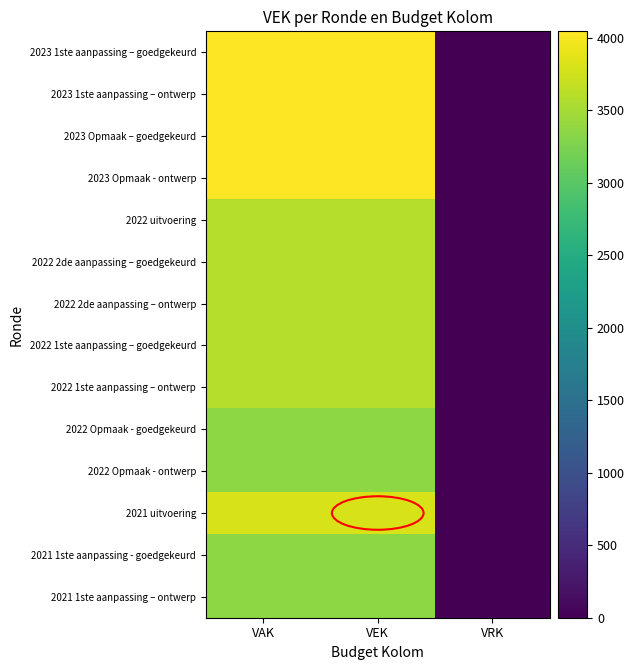

Reading left to right, list all the values displayed in this chart.

2023 1ste aanpassing – goedgekeurd: VAK=4045	VEK=4045	VRK=0
2023 1ste aanpassing – ontwerp: VAK=4045	VEK=4045	VRK=0
2023 Opmaak – goedgekeurd: VAK=4045	VEK=4045	VRK=0
2023 Opmaak - ontwerp: VAK=4045	VEK=4045	VRK=0
2022 uitvoering: VAK=3600	VEK=3600	VRK=0
2022 2de aanpassing – goedgekeurd: VAK=3600	VEK=3600	VRK=0
2022 2de aanpassing – ontwerp: VAK=3600	VEK=3600	VRK=0
2022 1ste aanpassing – goedgekeurd: VAK=3600	VEK=3600	VRK=0
2022 1ste aanpassing – ontwerp: VAK=3600	VEK=3600	VRK=0
2022 Opmaak - goedgekeurd: VAK=3350	VEK=3350	VRK=0
2022 Opmaak - ontwerp: VAK=3350	VEK=3350	VRK=0
2021 uitvoering: VAK=3795	VEK=3795	VRK=0
2021 1ste aanpassing - goedgekeurd: VAK=3350	VEK=3350	VRK=0
2021 1ste aanpassing – ontwerp: VAK=3350	VEK=3350	VRK=0